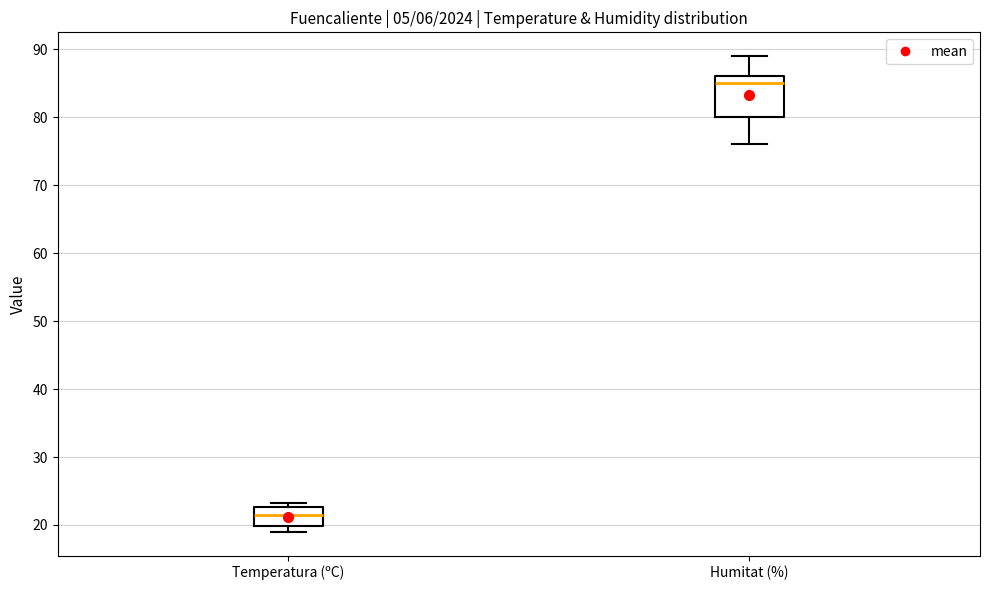

Reading left to right, transcribe this box plot: for each box, give where its median line is, the range the box spans, and where its two whiskers end, as read against the y-axis. The values are not printed on the chart, so give them approximately, as read against the axis.

Temperatura (ºC): median 22, box 20 to 23, whiskers 19 to 23 (just above the box's upper edge)
Humitat (%): median 85, box 80 to 86, whiskers 76 to 89